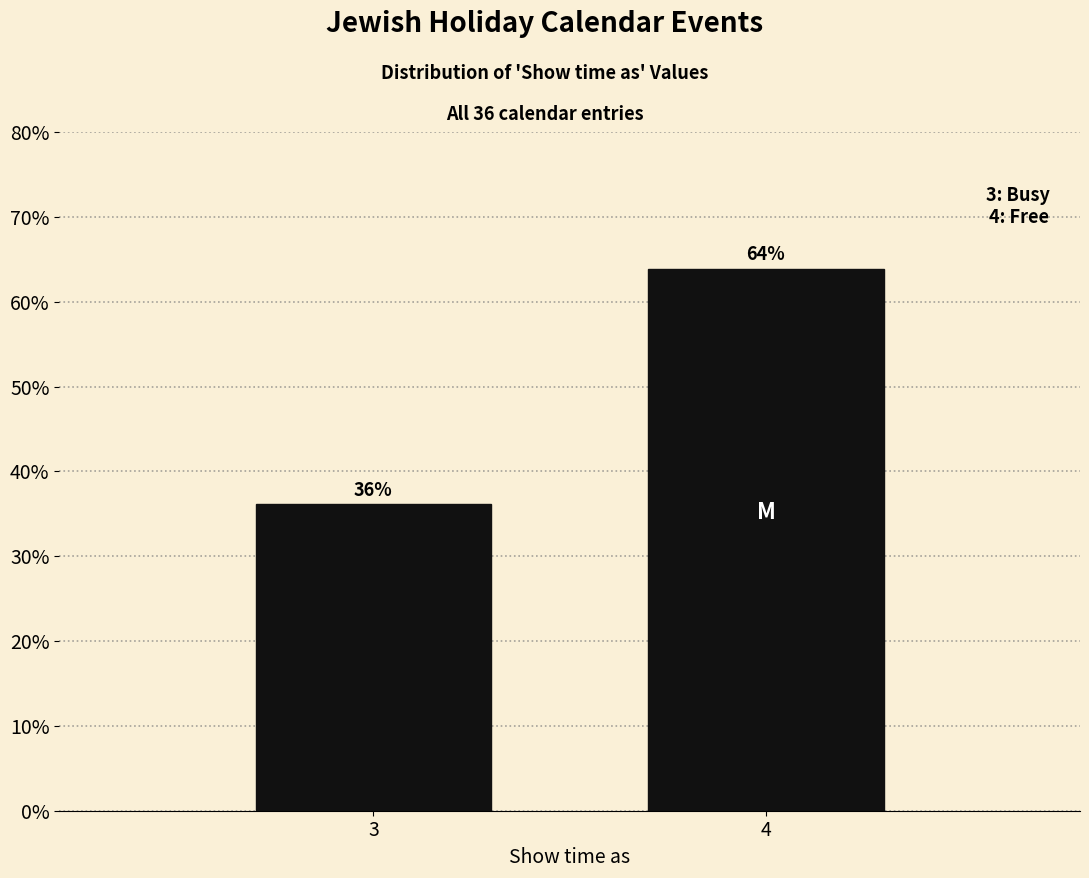

What is the average value?

50.0